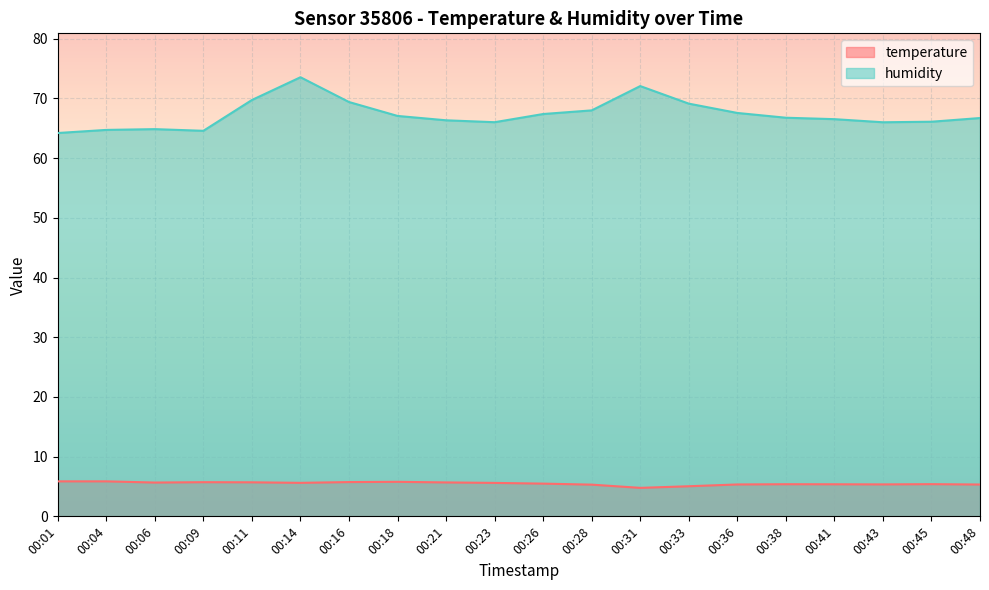

True or false: temperature has a value of 5.7 at 00:21.

True